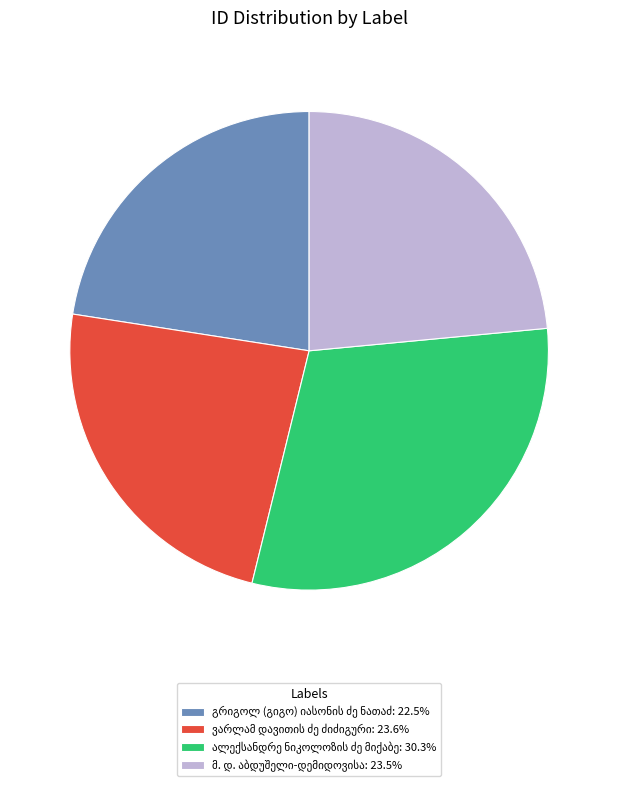

Is there a majority slice in this chart?

No